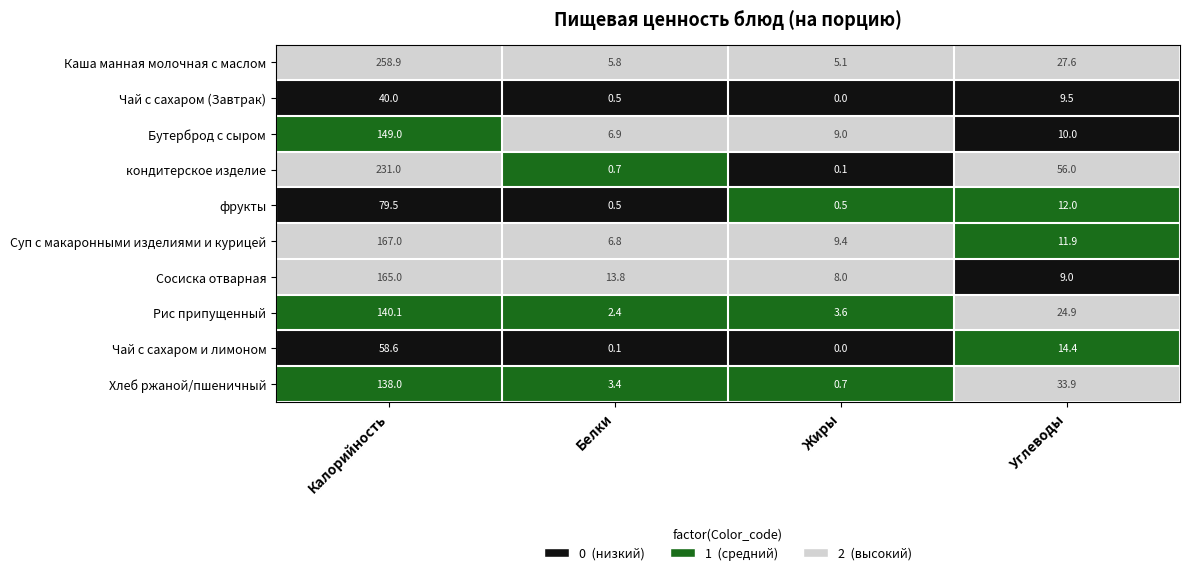

Which category has the lowest value across all series?

Жиры